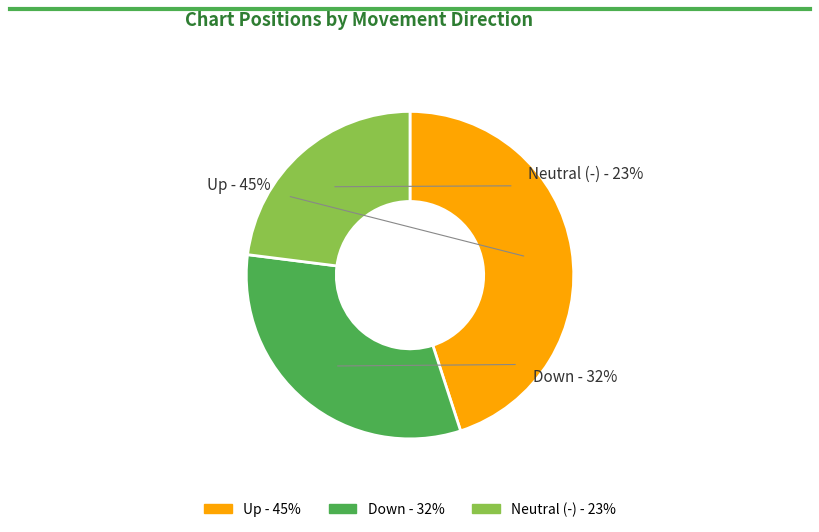

Is it true that down is 20% of the pie?

False